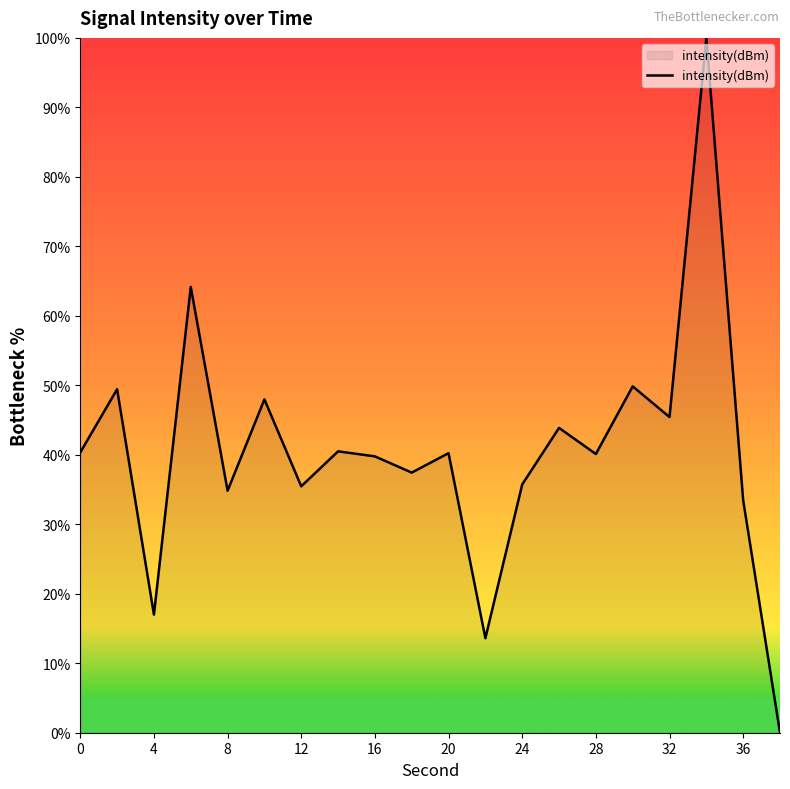

What is the maximum value shown in the chart?

100.0